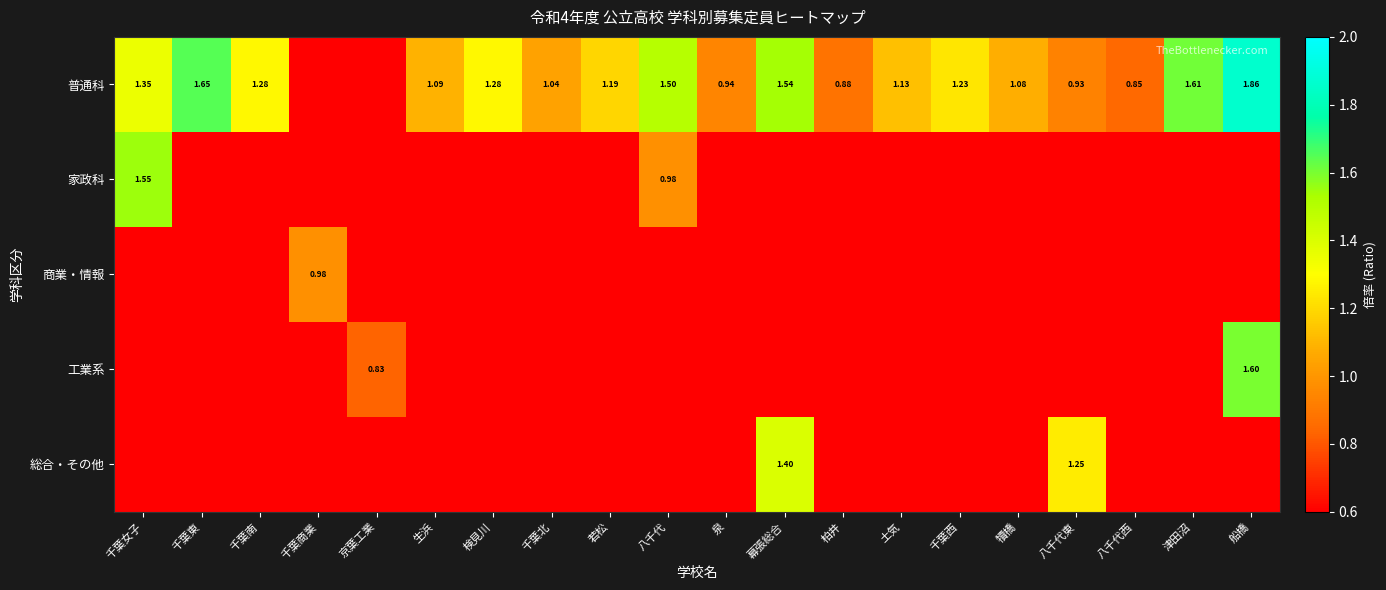

At which label does 普通科 first exceed 1?

千葉女子